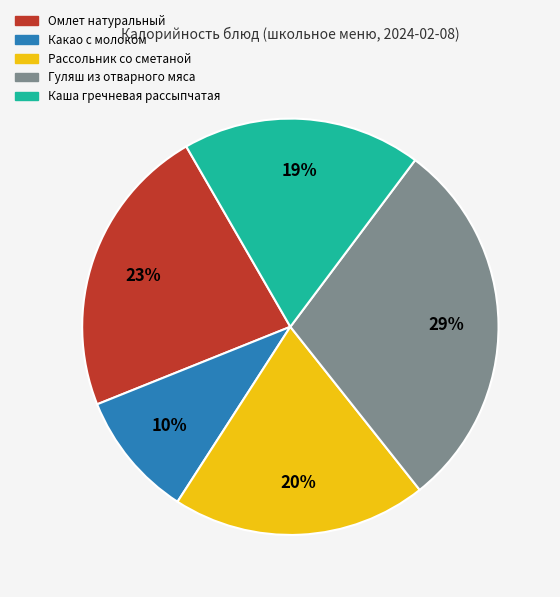

Is it true that Каша гречневая рассыпчатая is 19% of the pie?

True